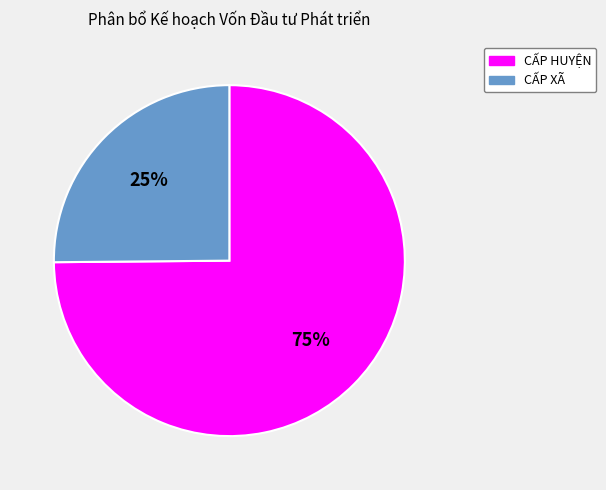

To the nearest percent, what is the average slice percentage?

50%